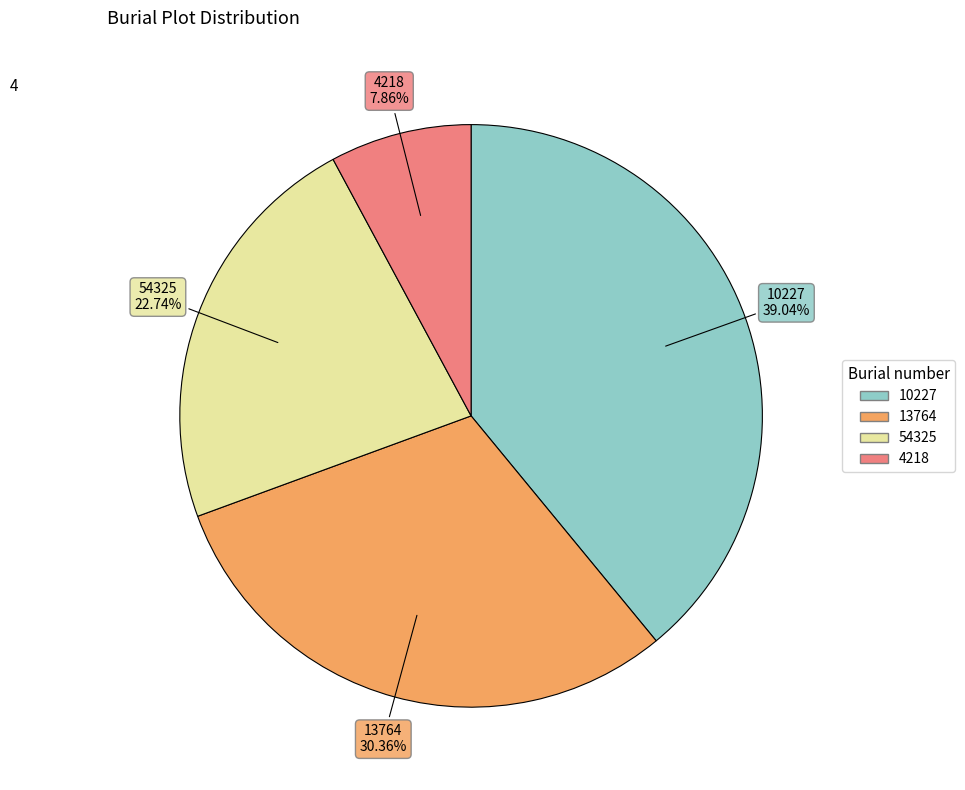

Is there any slice that represents more than half of the pie?

No